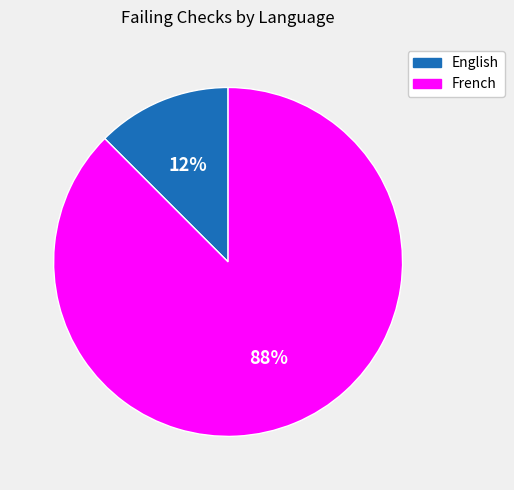

True or false: English accounts for 12% of the total.

True